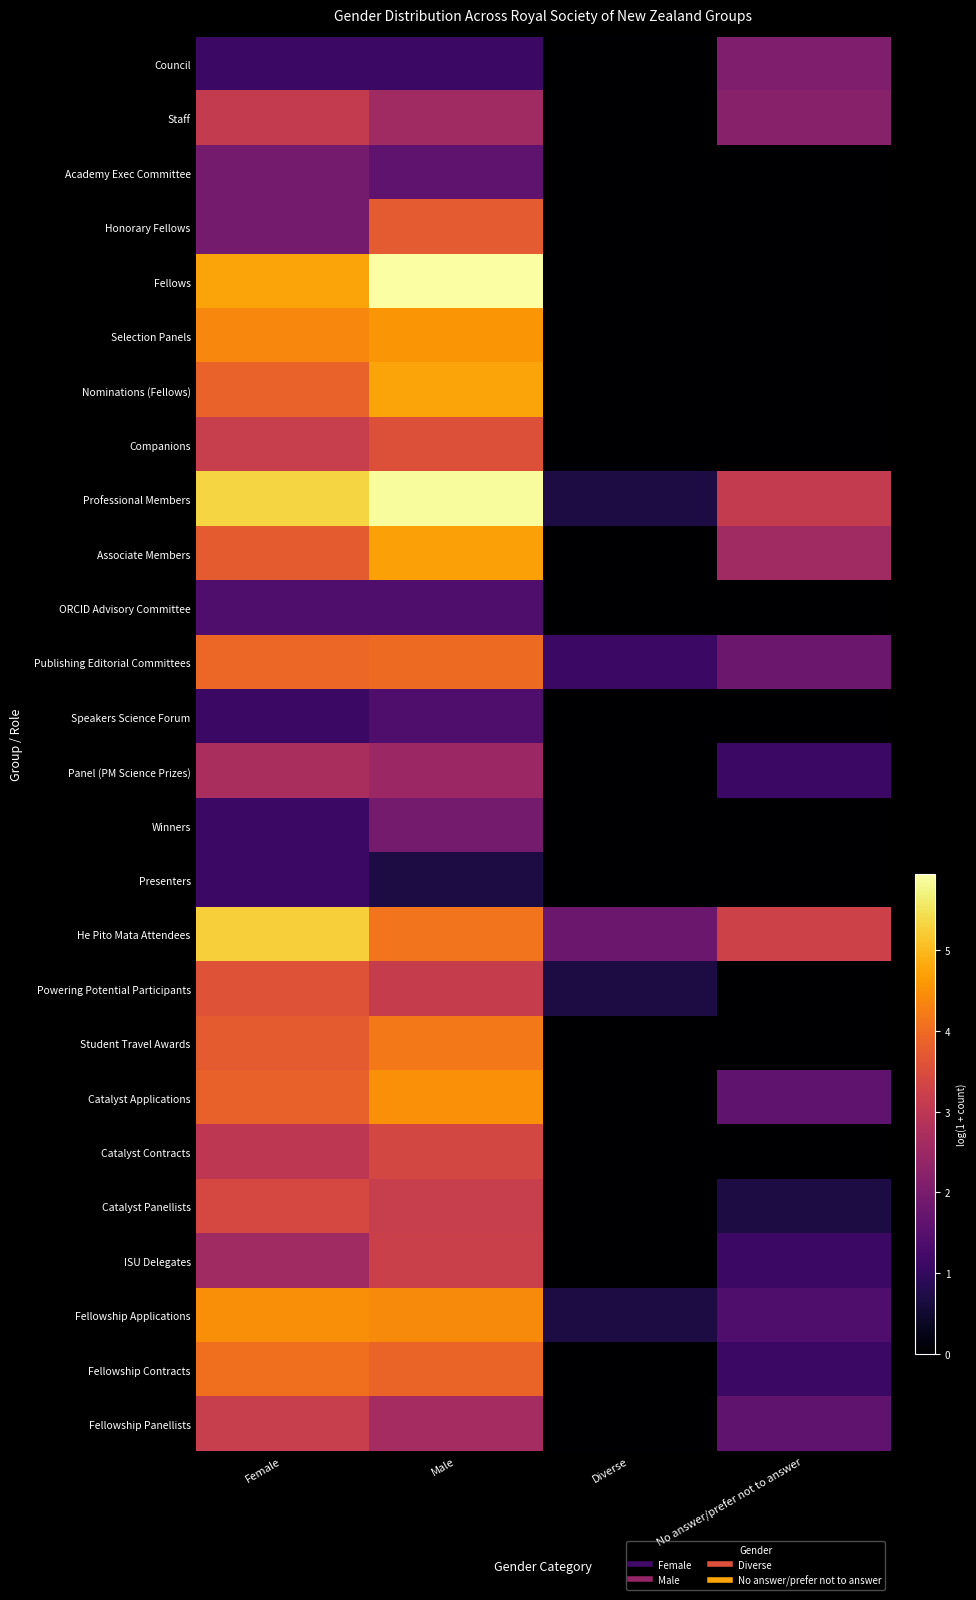

At how many categories does at least one series exceed 0?

4